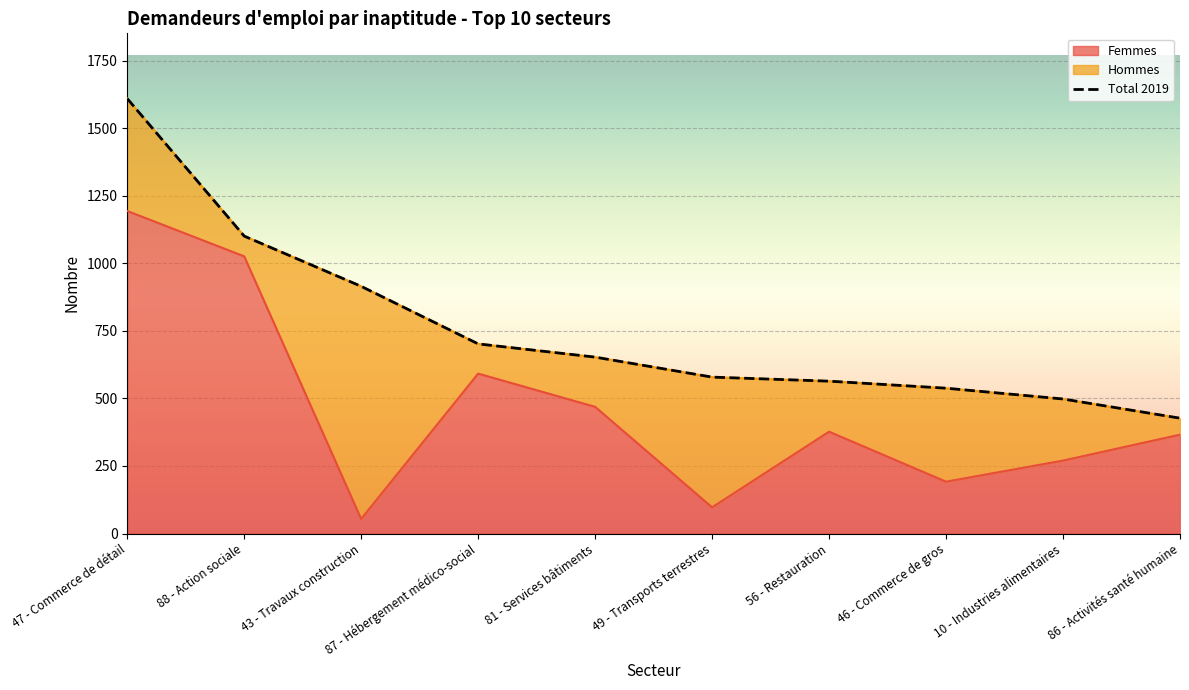

Read the value at 47 - Commerce de détail.

1610